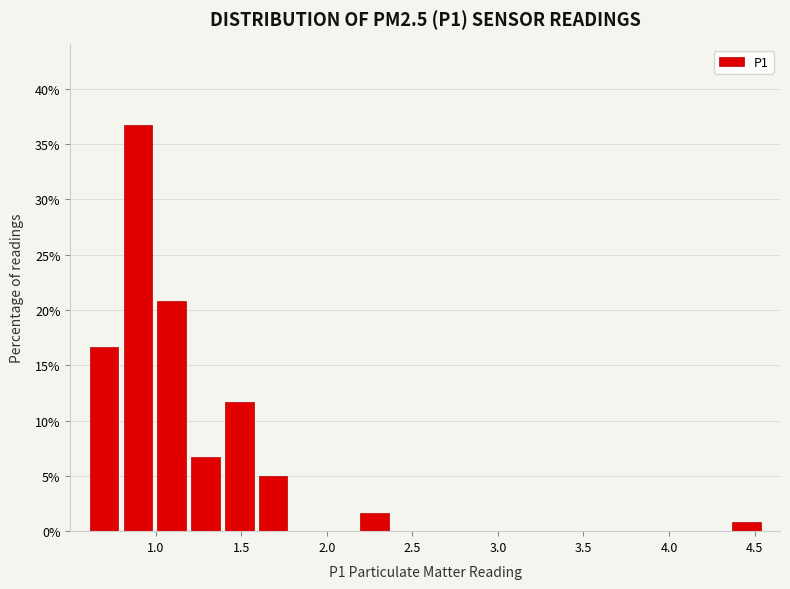

Around what value on the x-axis is the tallest bar? Give the approximate position of its centre, as read against the axis.

0.90